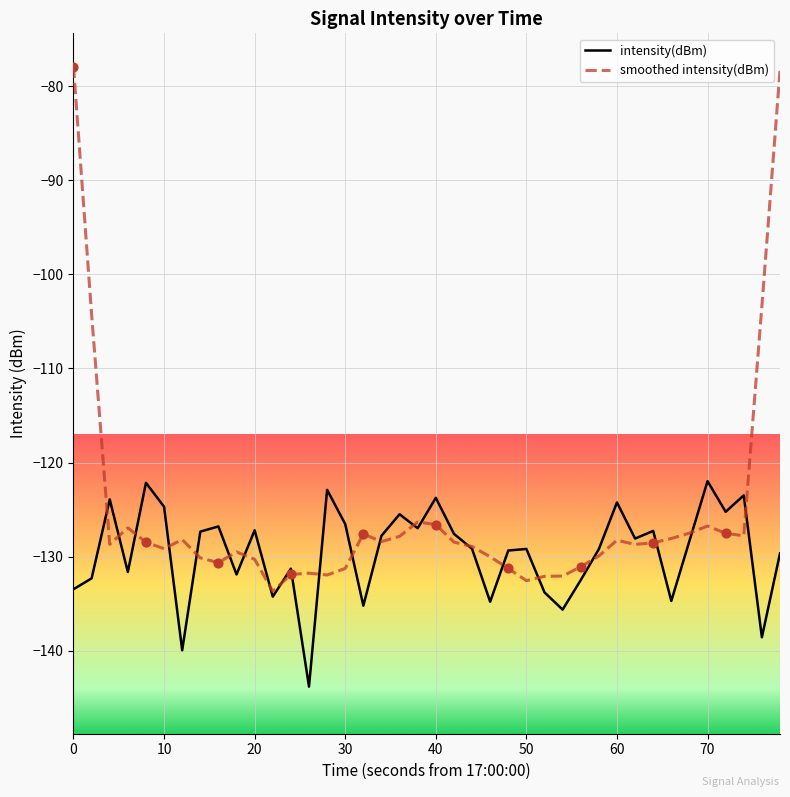

Which series has the largest total across all categories?

smoothed intensity(dBm)